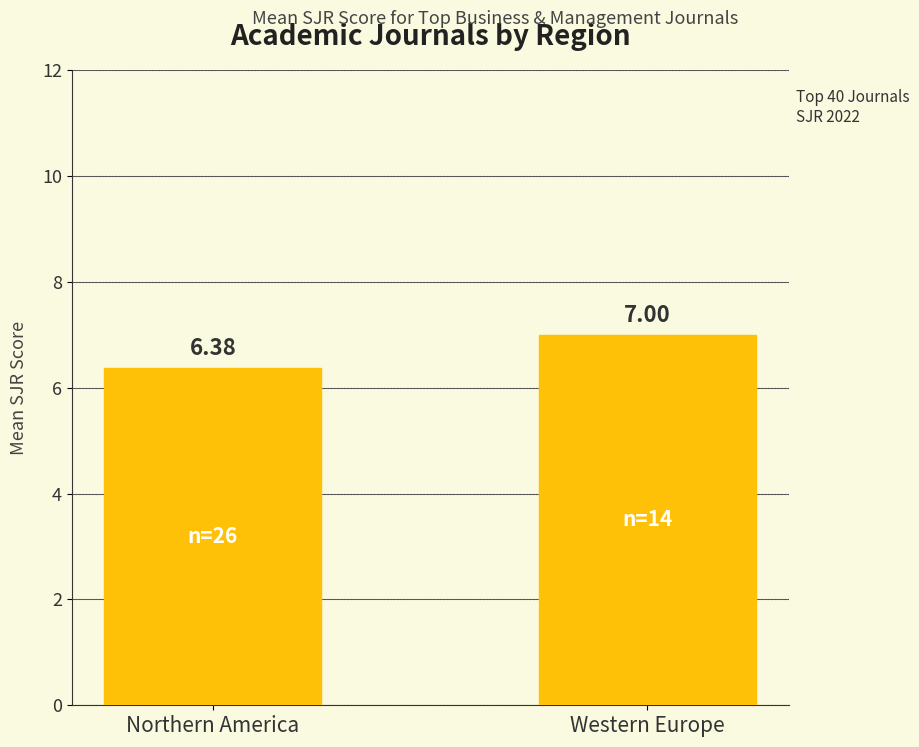

What is the approximate value at Western Europe?

7.0